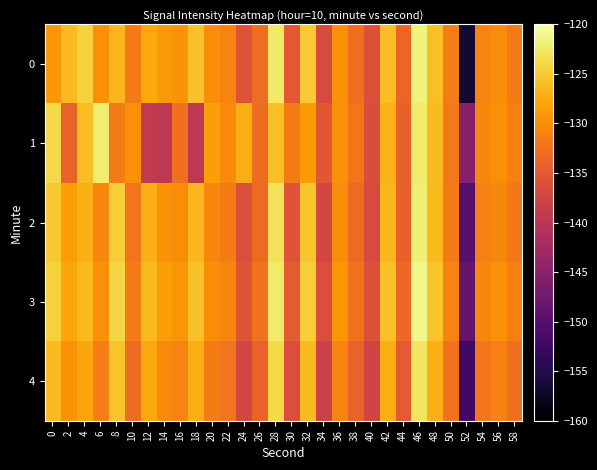

List the series in order of their peak value, lowest first.

4, 1, 2, 0, 3